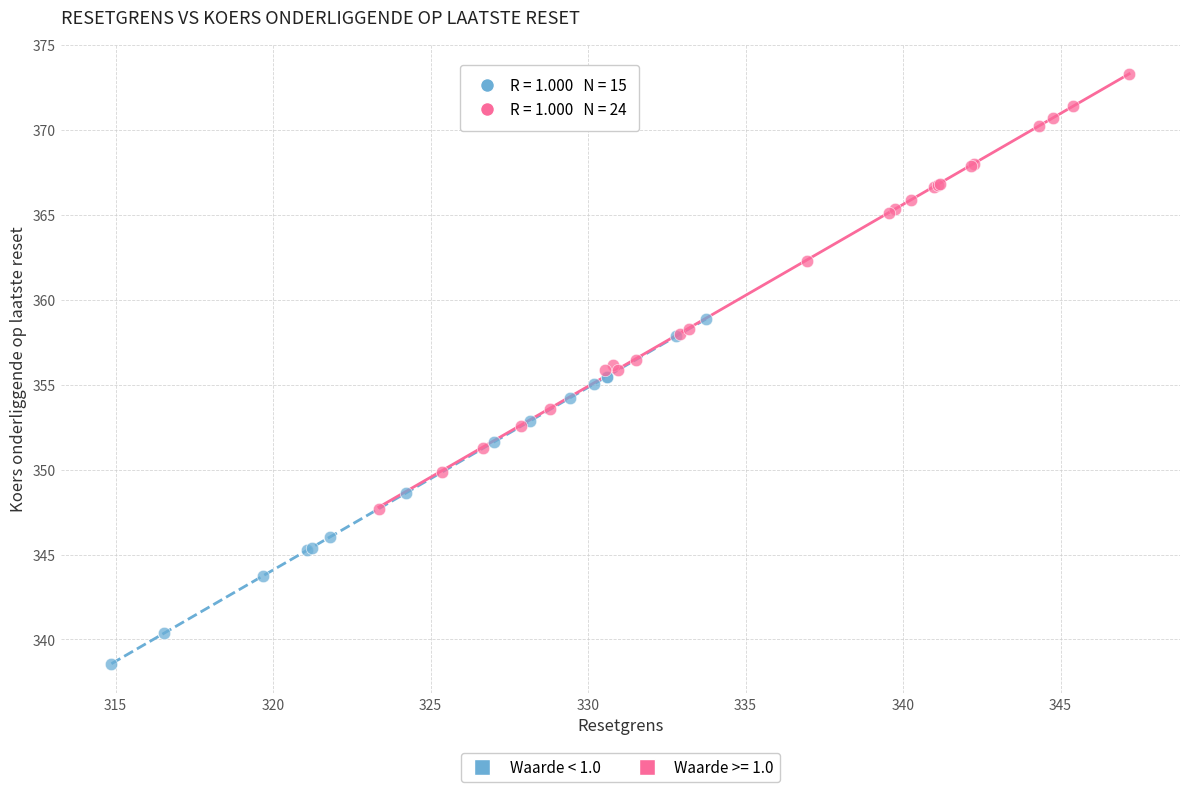

Which series contains the highest Y value?

Waarde >= 1.0